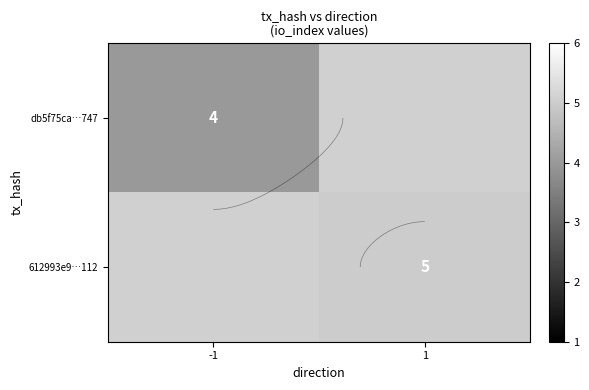

What is the approximate value of 612993e9…112 at 1?

5.0